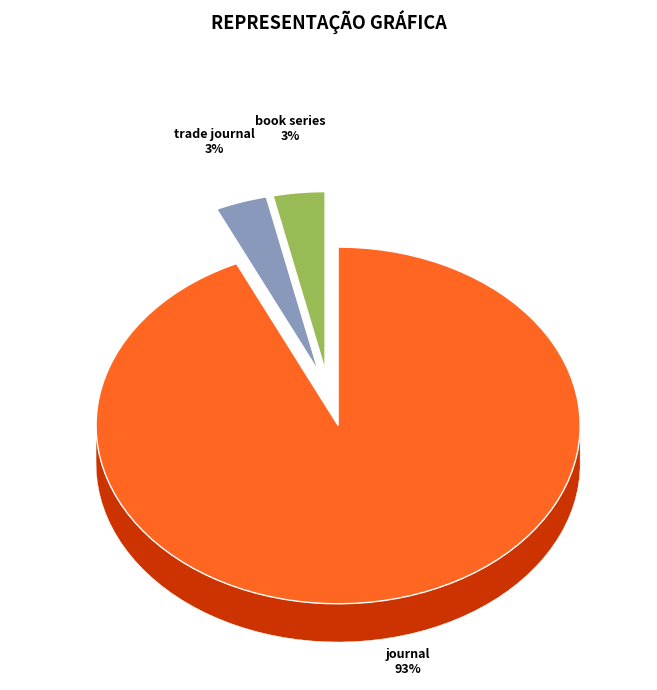

Count the number of slices in the pie.

3